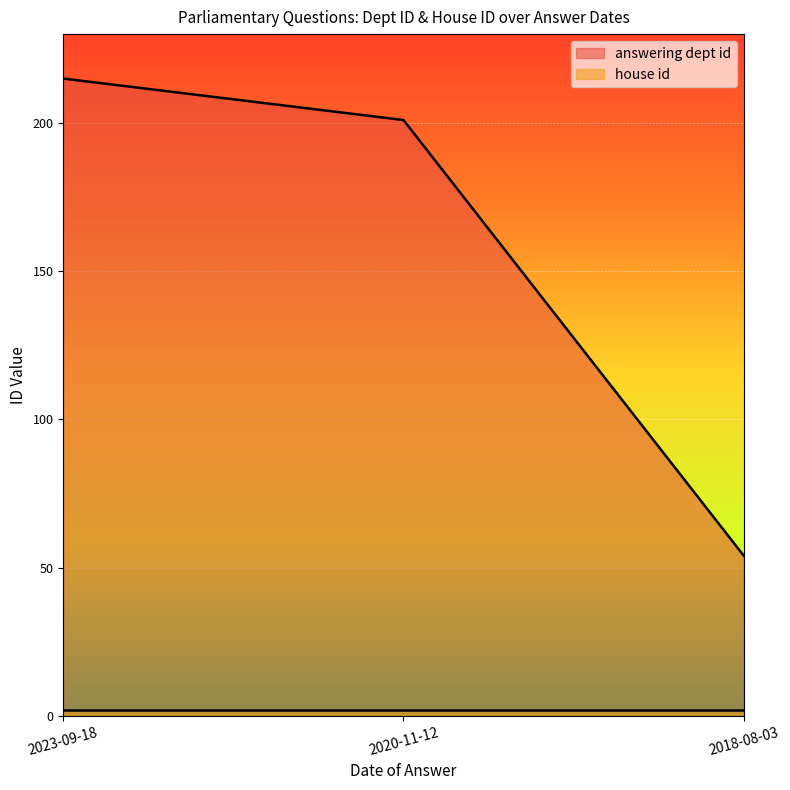

What is the change in value from 2020-11-12 to 2018-08-03?

-147